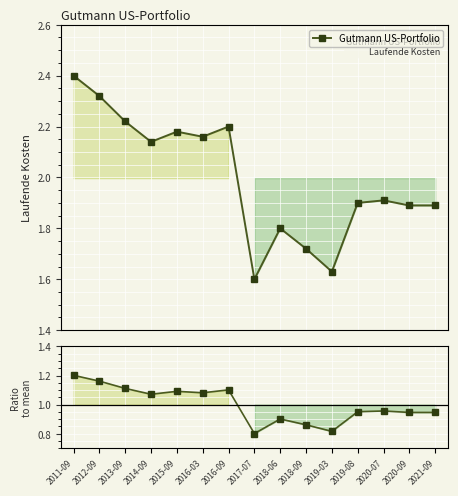

Is this an area chart (filled region under the line)?

No